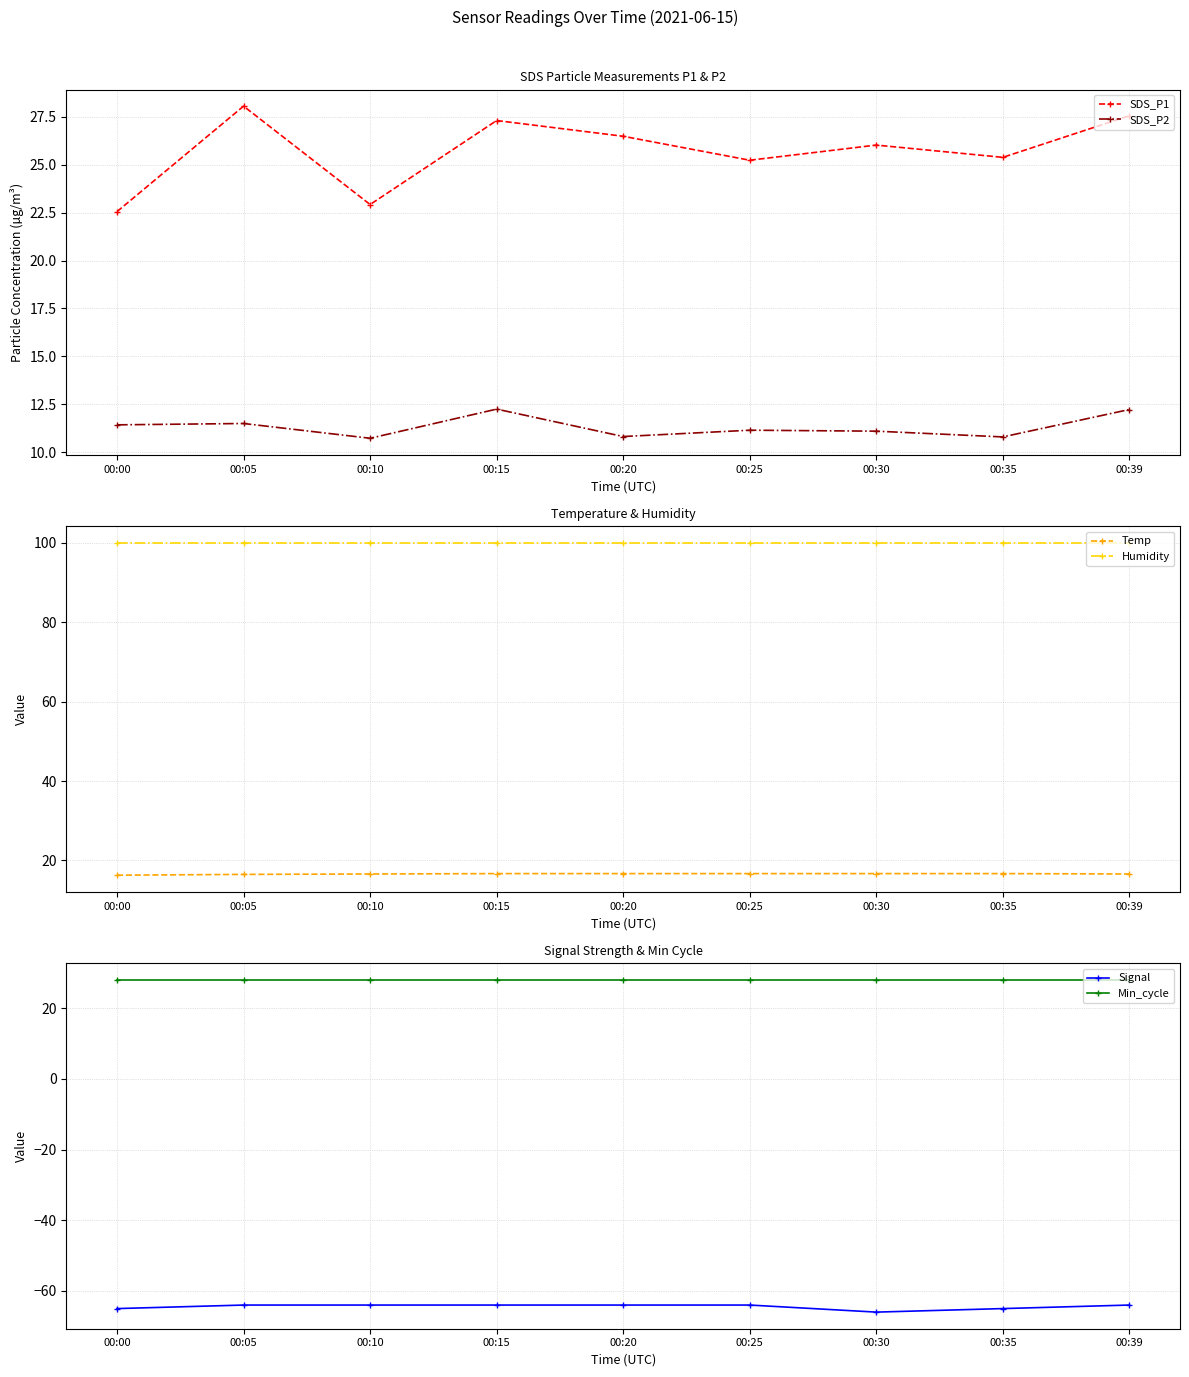

Count the number of categories in the chart.

9